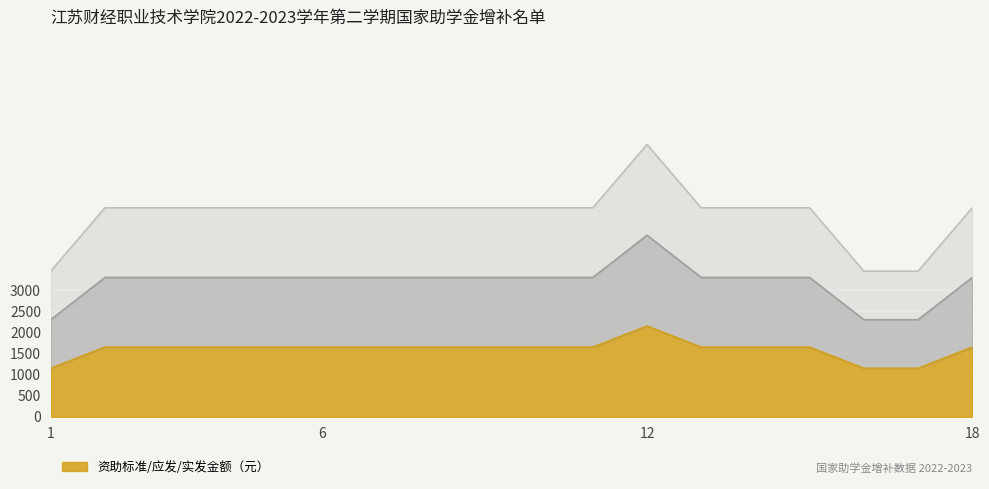

Where is the first local maximum for 应发金额?

12